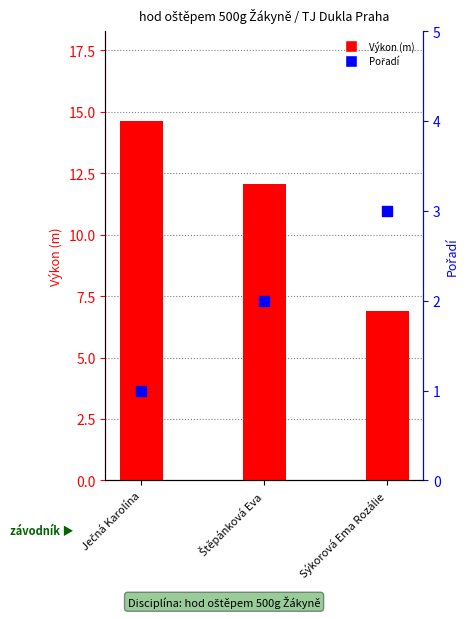

Is the value of Pořadí at Sýkorová Ema Rozálie greater than the value of Výkon (m) at Sýkorová Ema Rozálie?

No